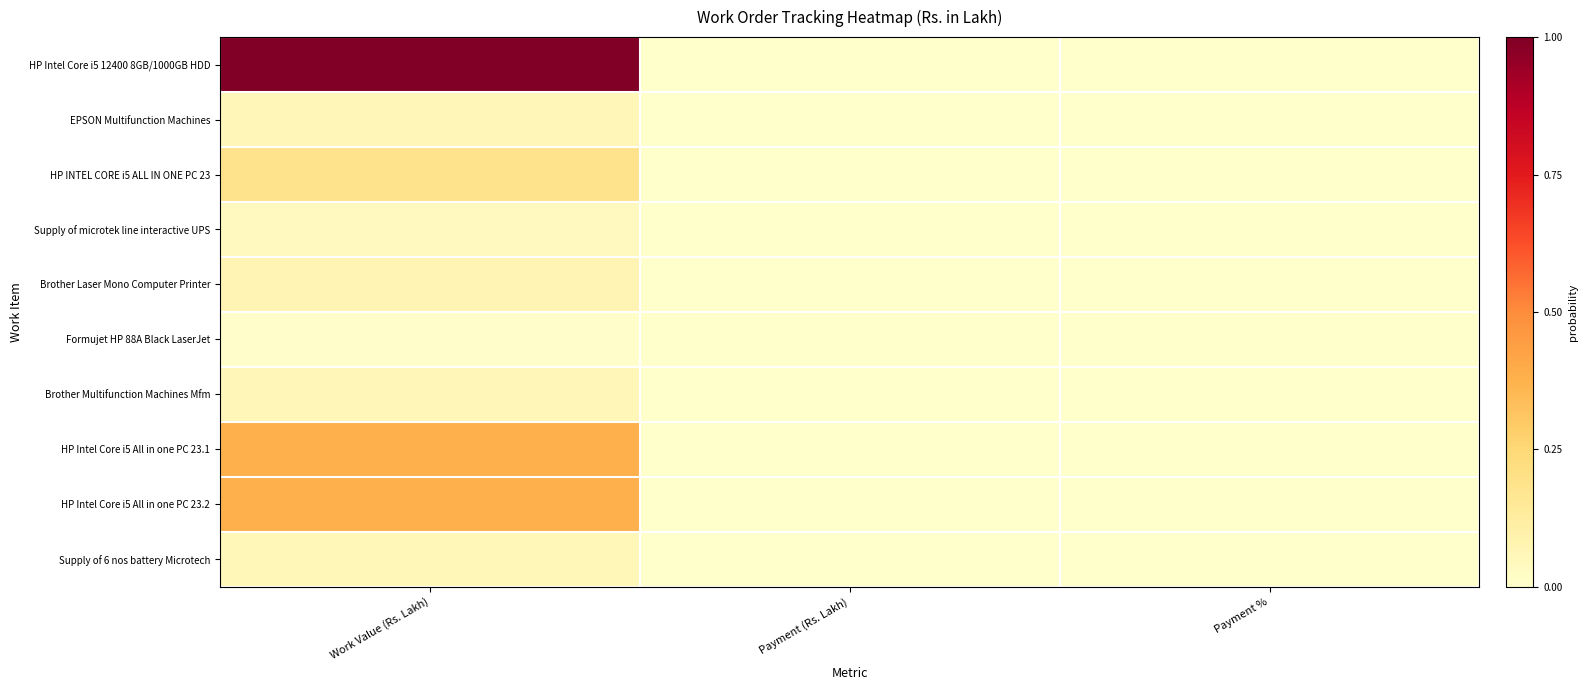

How many series are shown in this chart?

10